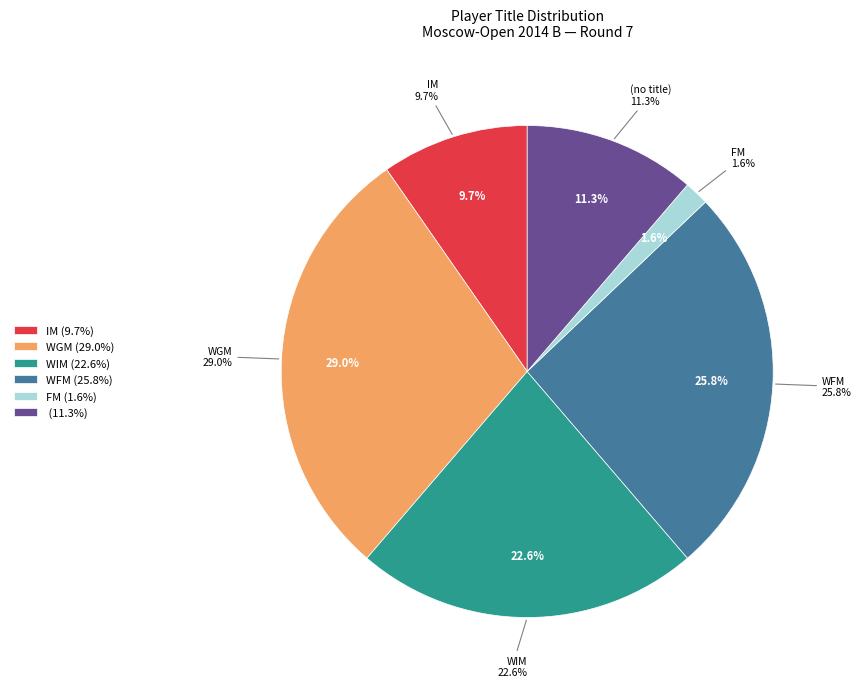

Which category has the biggest portion of the pie?

WGM